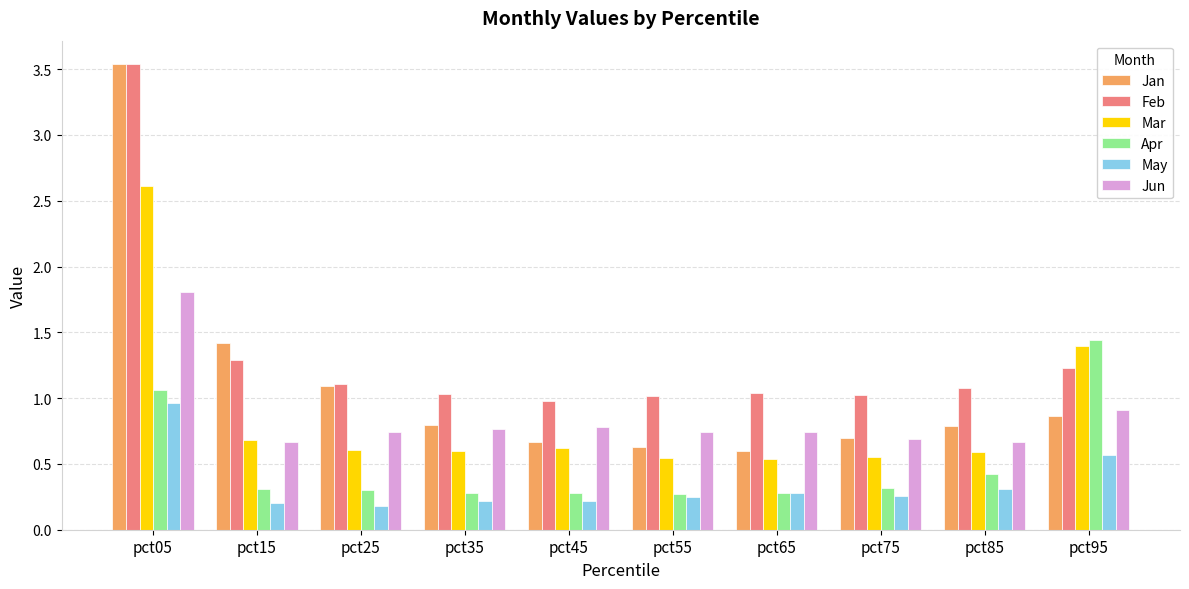

The May series shows 0.5 at pct85. True or false?

False